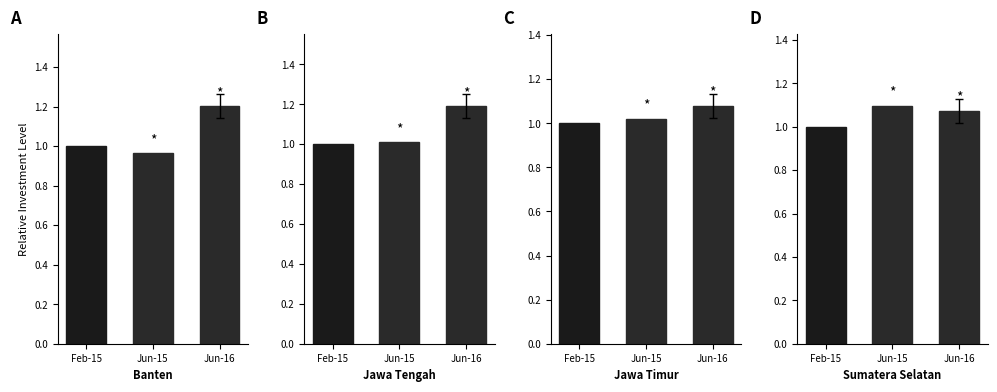

What is the label of the 2nd bar from the right?

Jun-15